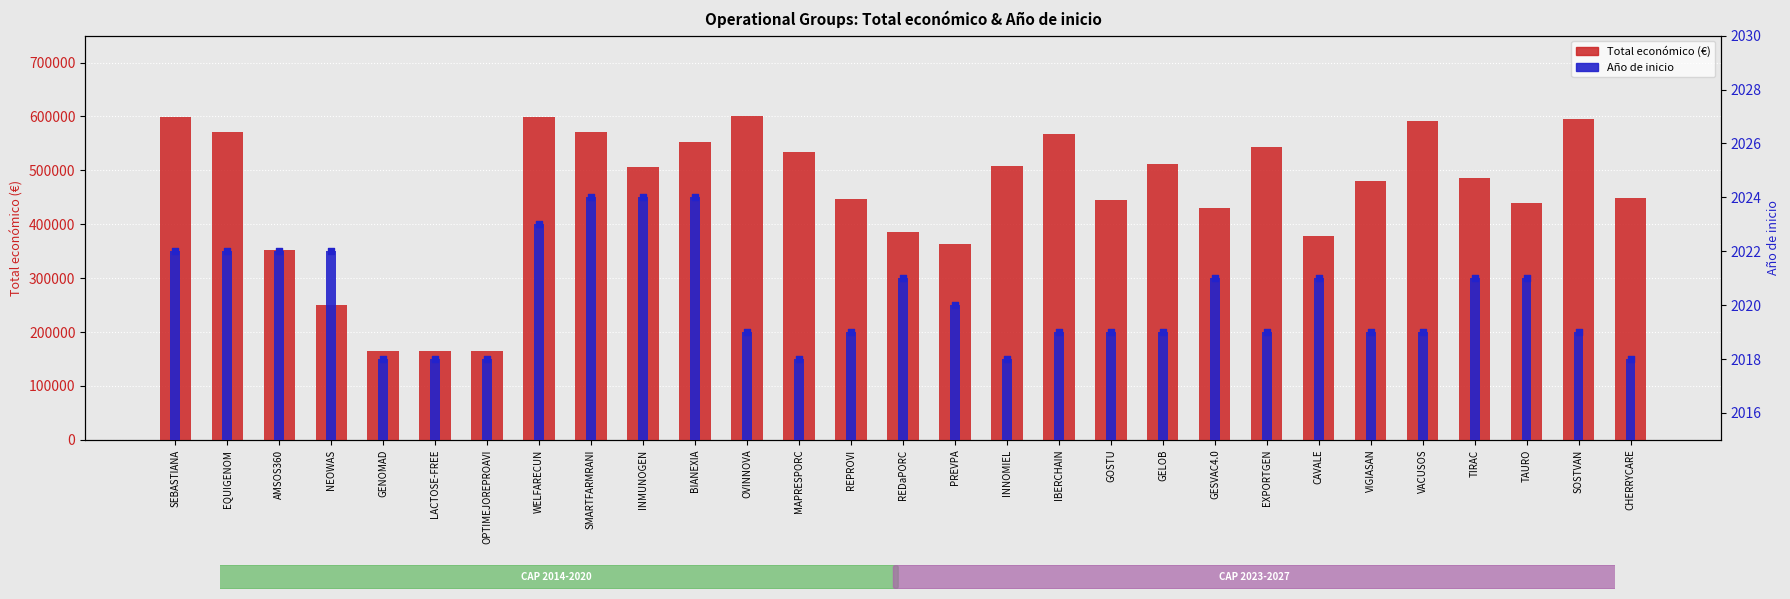

Which series contains the lowest Y value?

Año de inicio